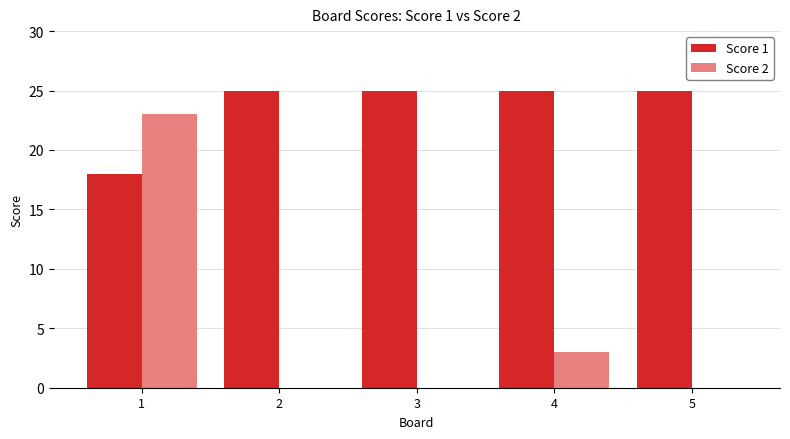

How many series are shown in this chart?

2